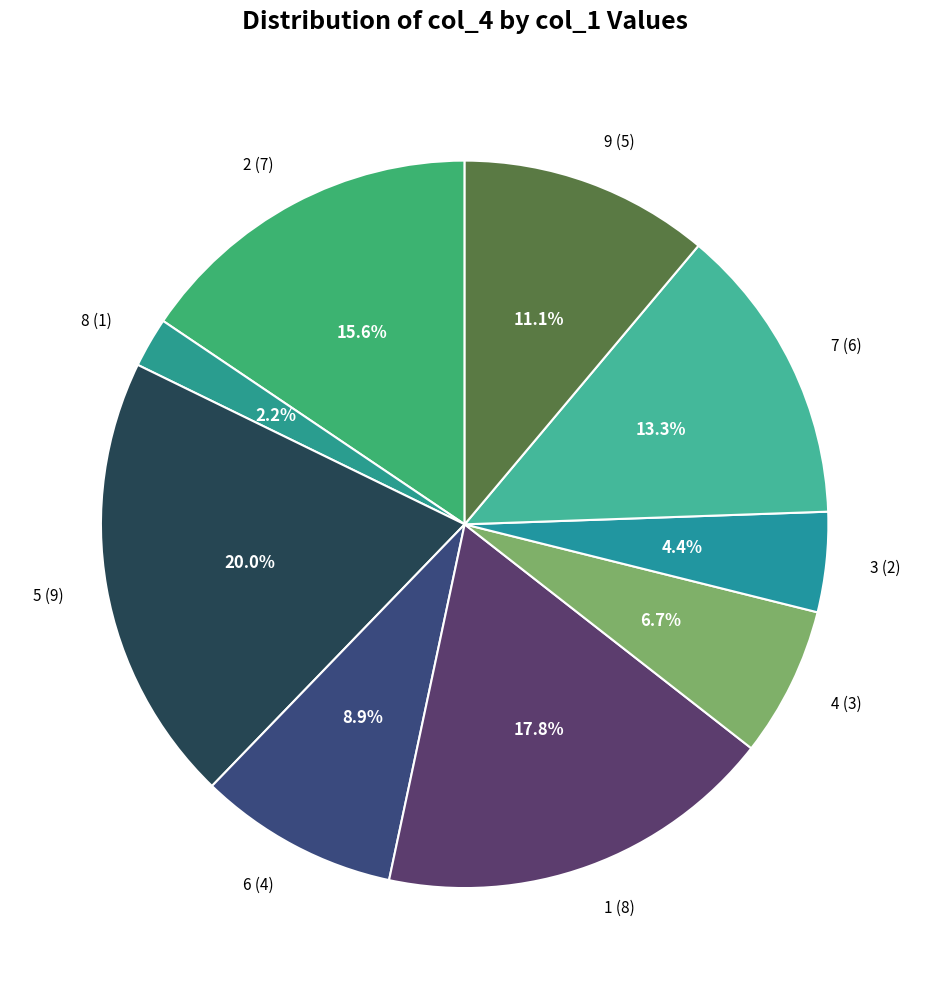

How many slices are in this pie chart?

9